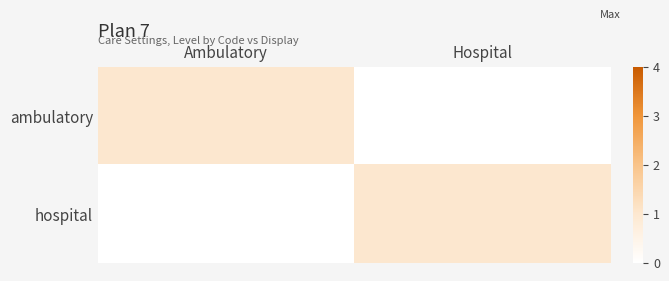

Which series has the widest spread of values?

ambulatory